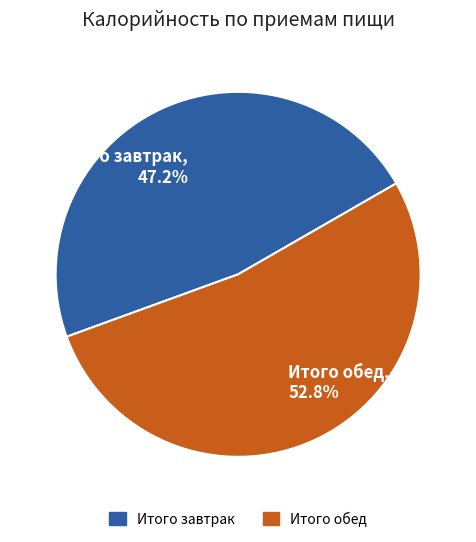

The Итого завтрак slice represents 40% of the pie. True or false?

False